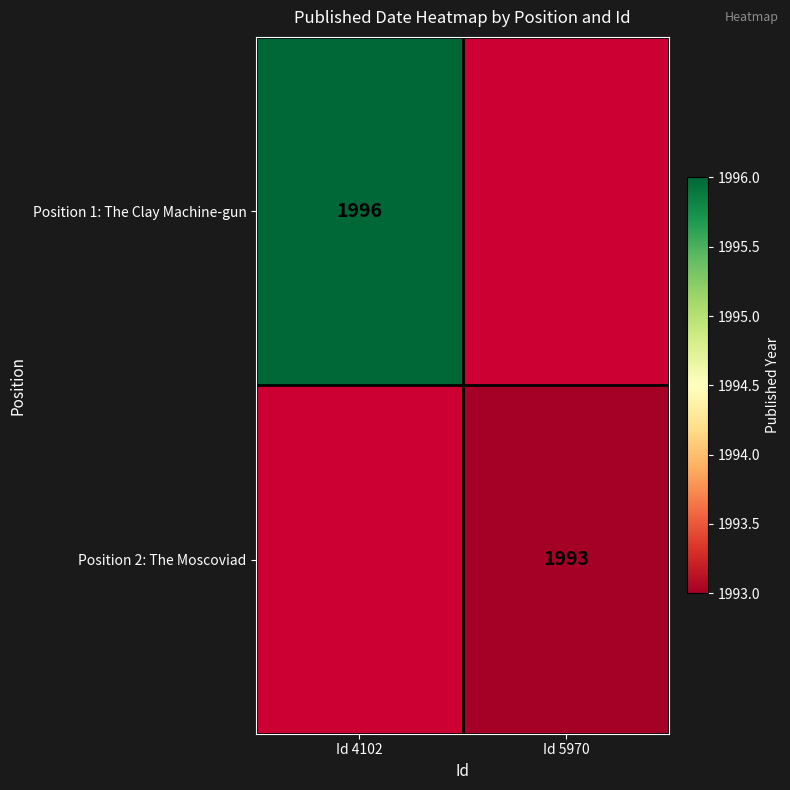

Is the value of Position 2: The Moscoviad at Id 5970 greater than the value of Position 1: The Clay Machine-gun at Id 4102?

No